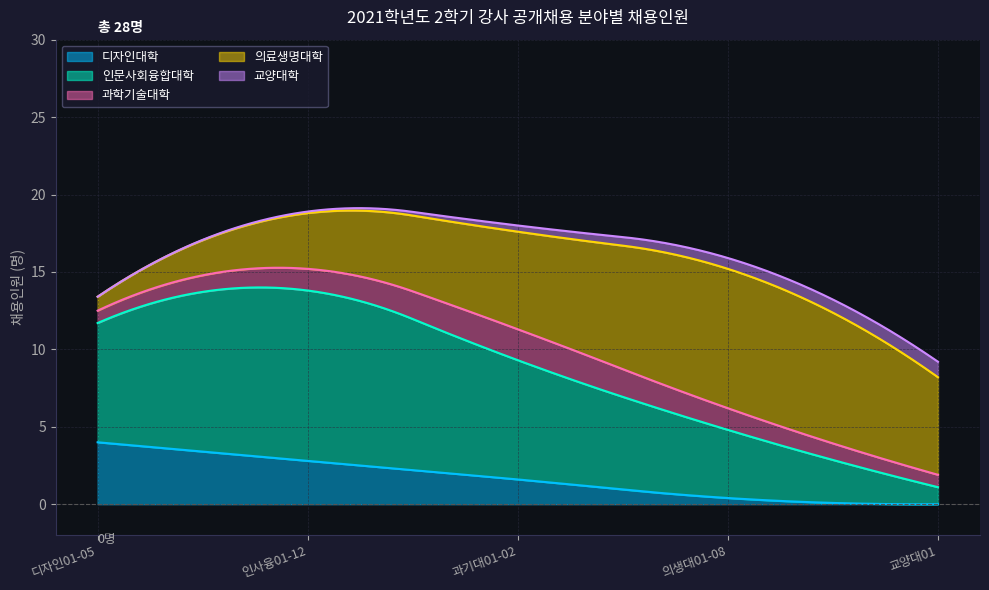

True or false: 디자인대학 and 인문사회융합대학 cross at least once.

False